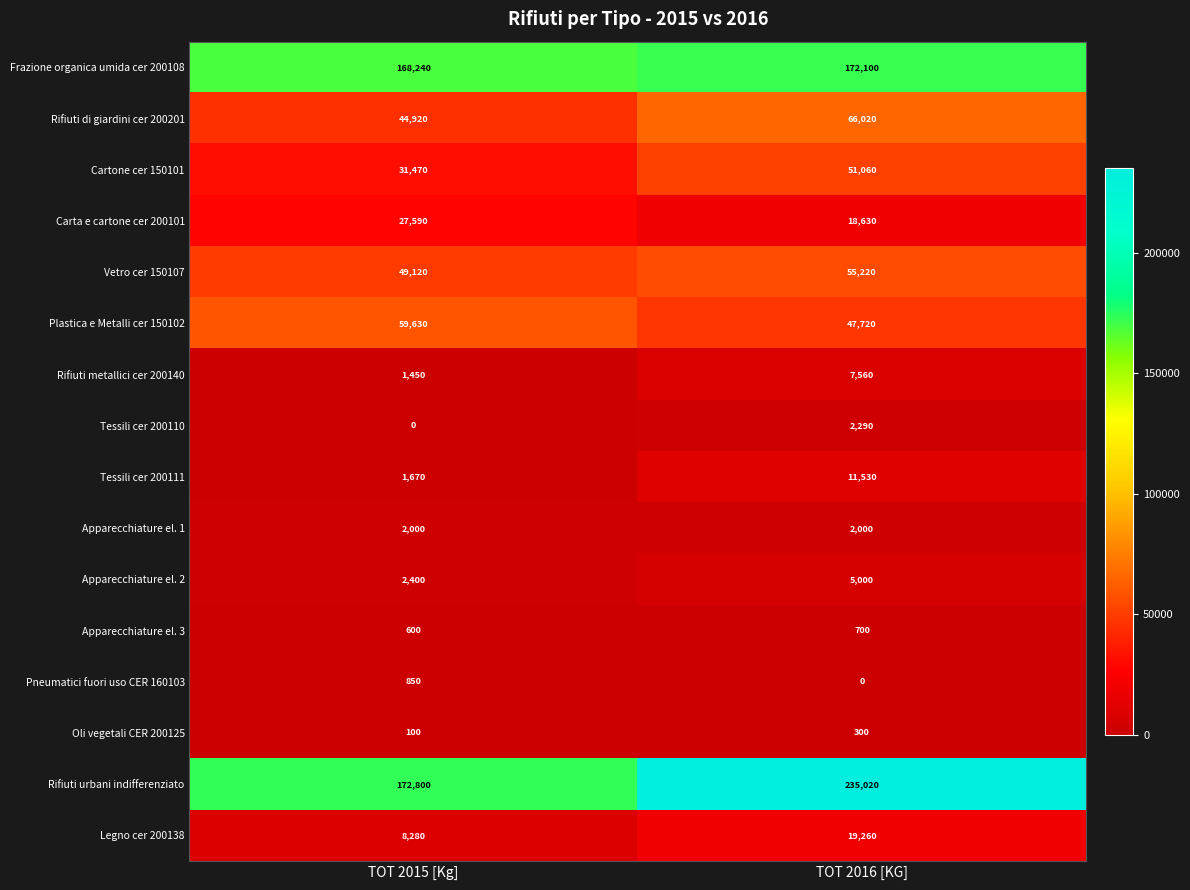

At how many categories does at least one series exceed 83562?

2